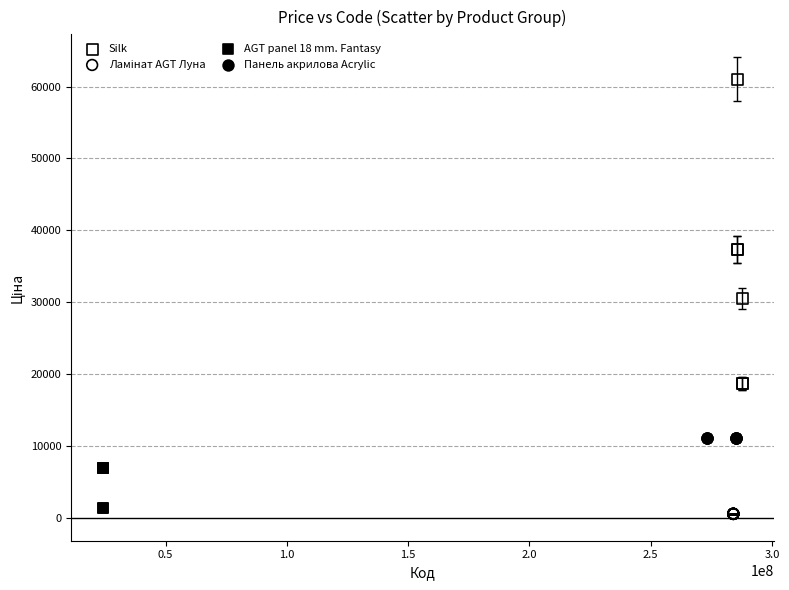

Which series reaches the maximum Y coordinate?

Silk